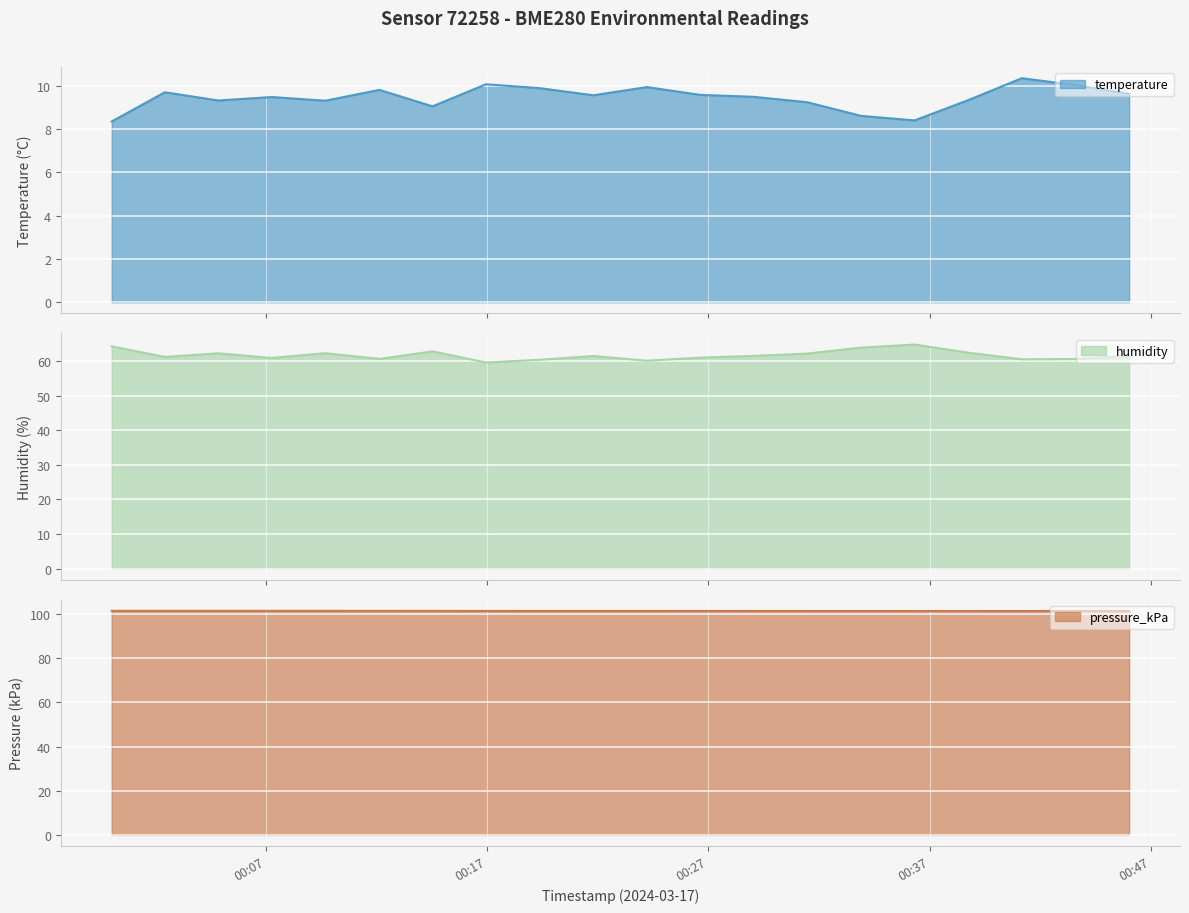

At which category does temperature reach its first local valley?

2024-03-17T00:04:51